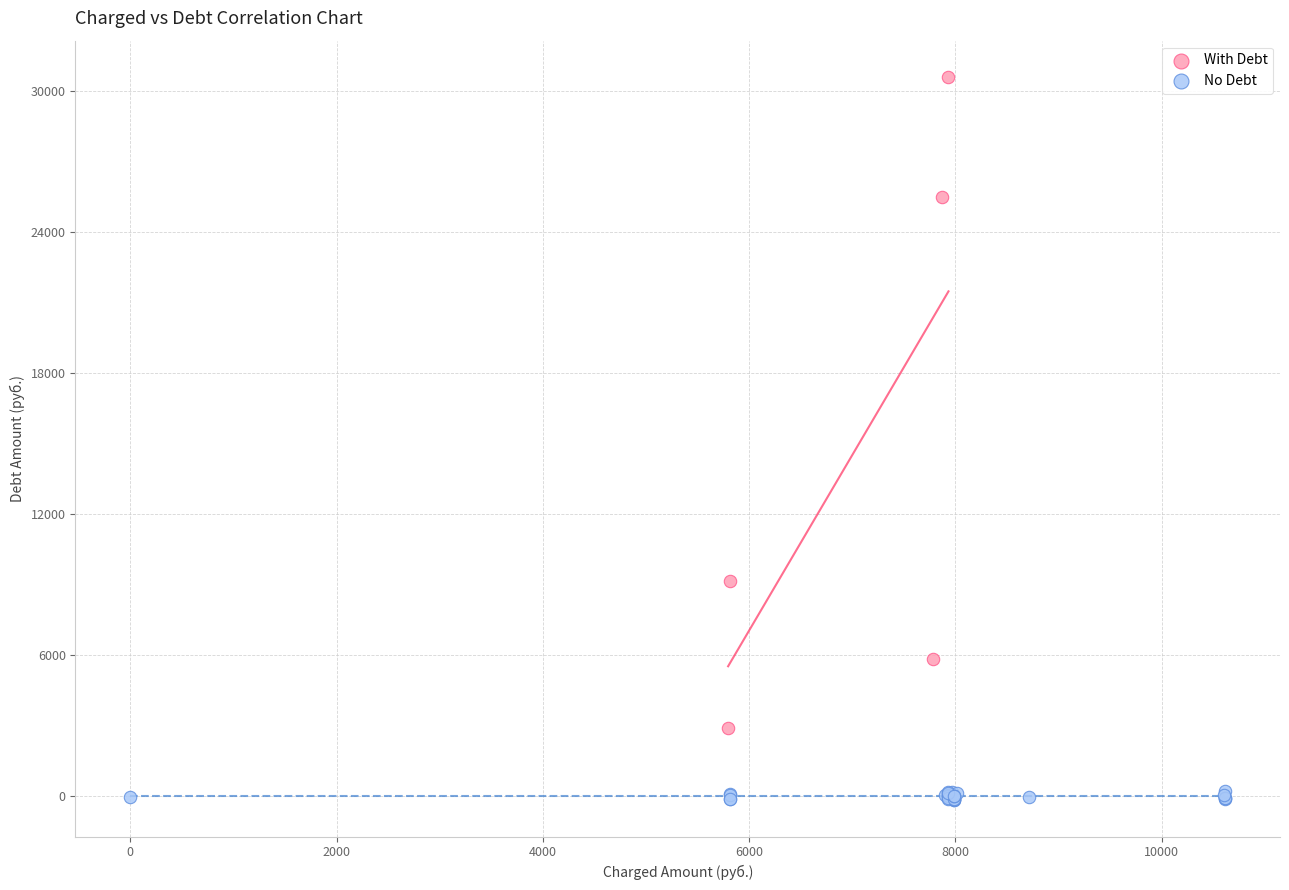

Which series has the widest spread of Y values?

With Debt